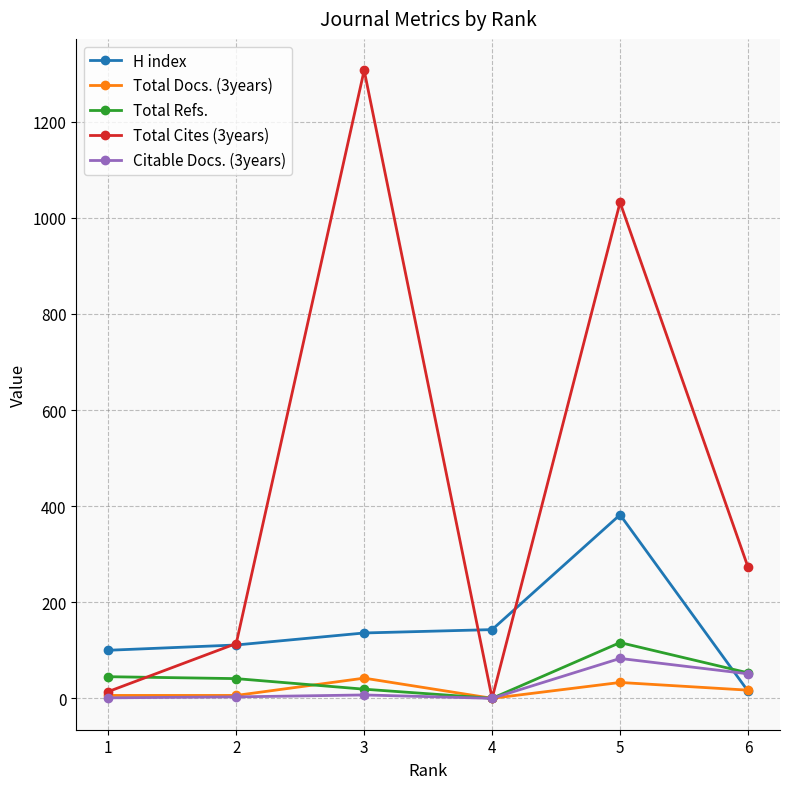

What is the maximum value shown in the chart?

1307